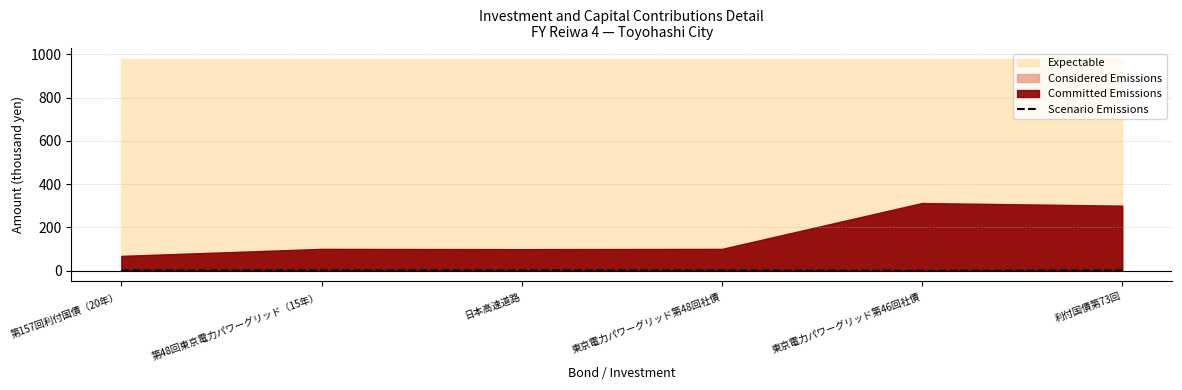

The value at 日本高速道路 is 0.2. True or false?

False